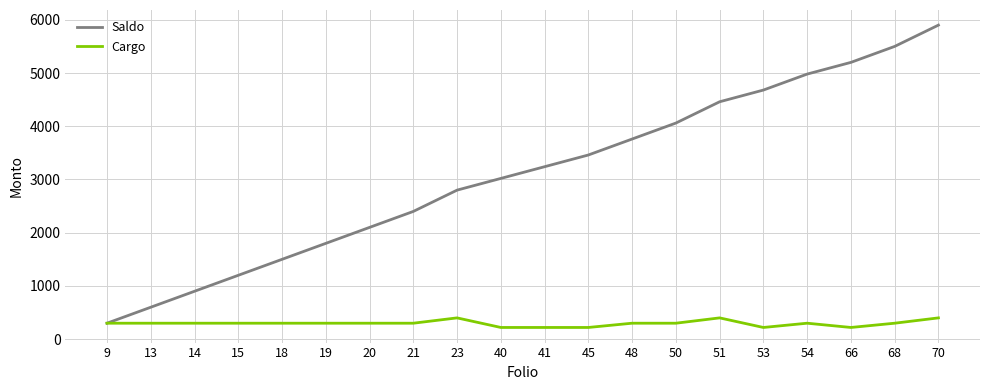

At how many categories does at least one series exceed 3671?

8